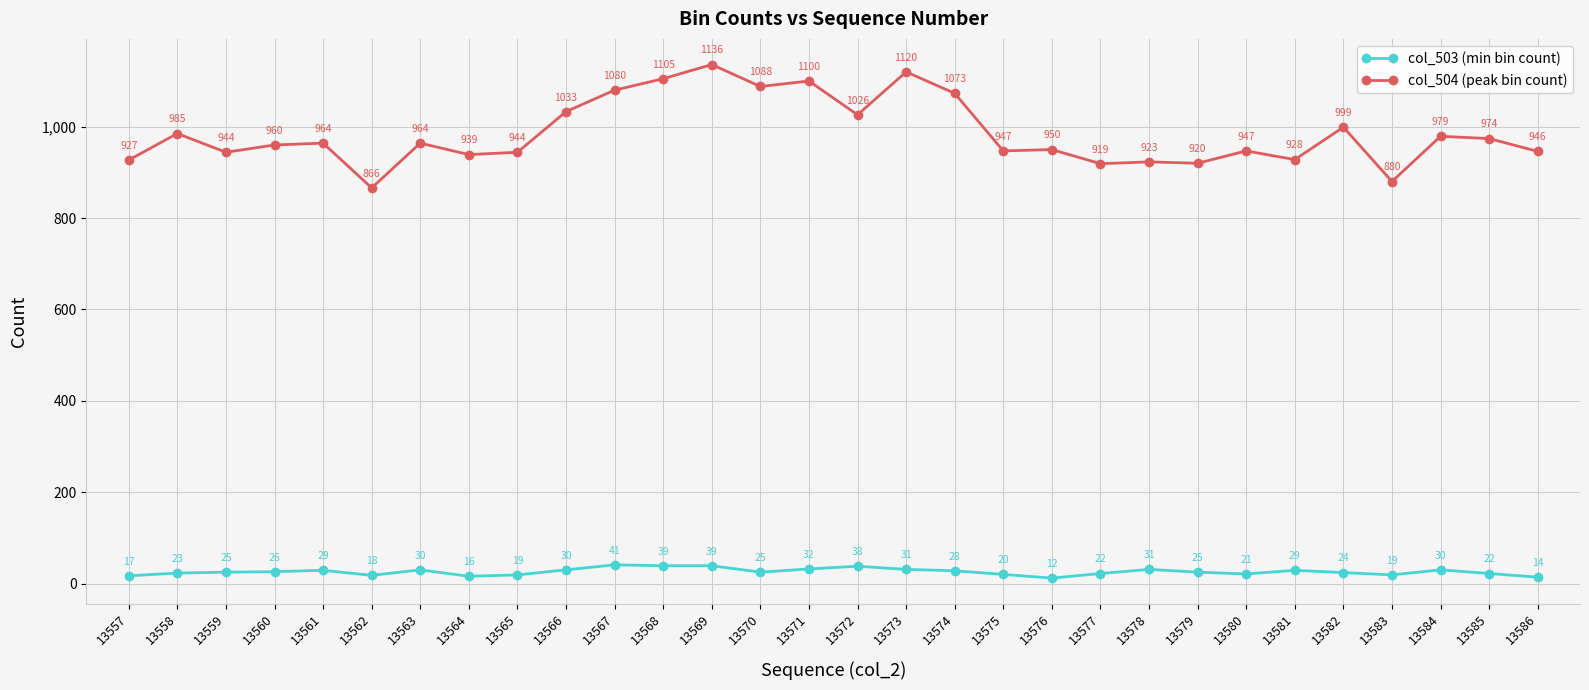

True or false: col_503 (min bin count) has more than 0 interior local peaks.

True